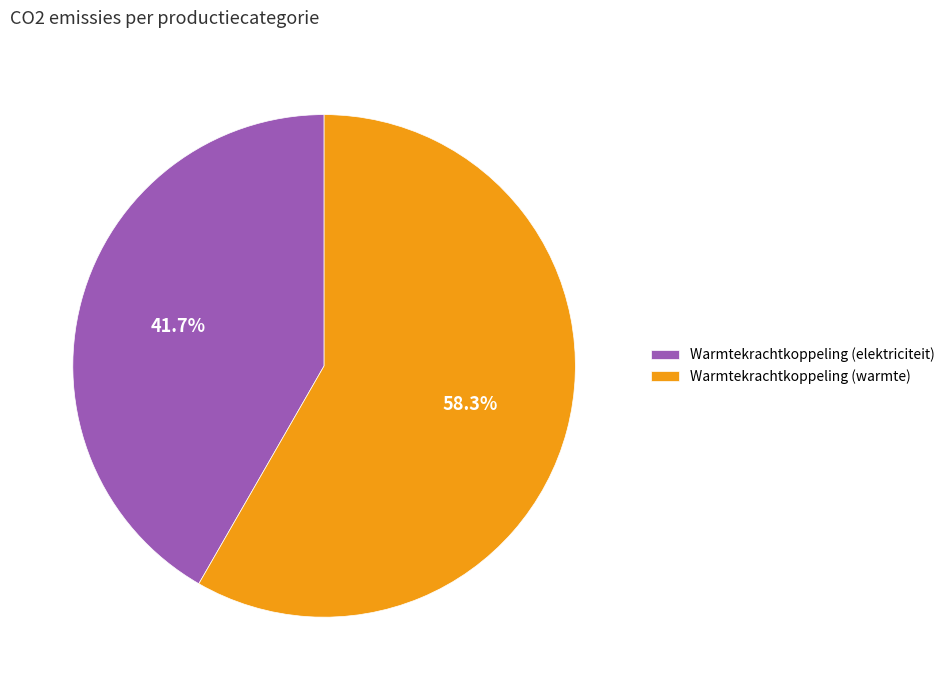

How many slices are in this pie chart?

2